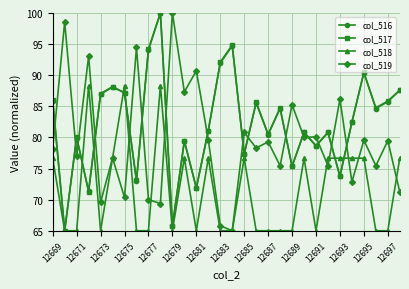

What is the lowest value of the col_519 series?

65.0